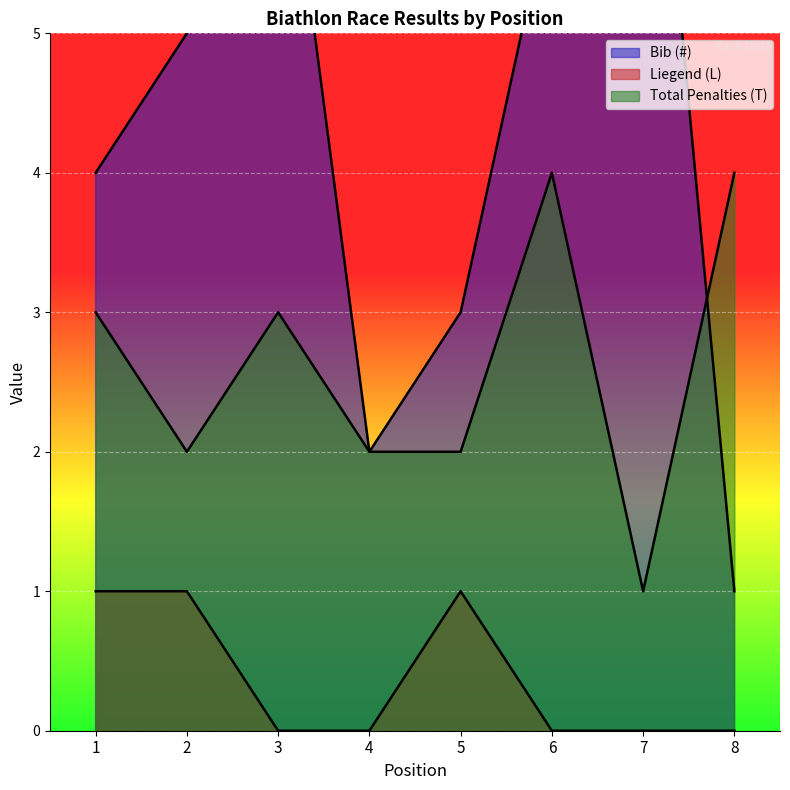

Reading left to right, transcribe all the data shown in this chart.

Bib (#): 1=4	2=5	3=7	4=2	5=3	6=6	7=8	8=1
Liegend (L): 1=1	2=1	3=0	4=0	5=1	6=0	7=0	8=0
Total Penalties (T): 1=3	2=2	3=3	4=2	5=2	6=4	7=1	8=4